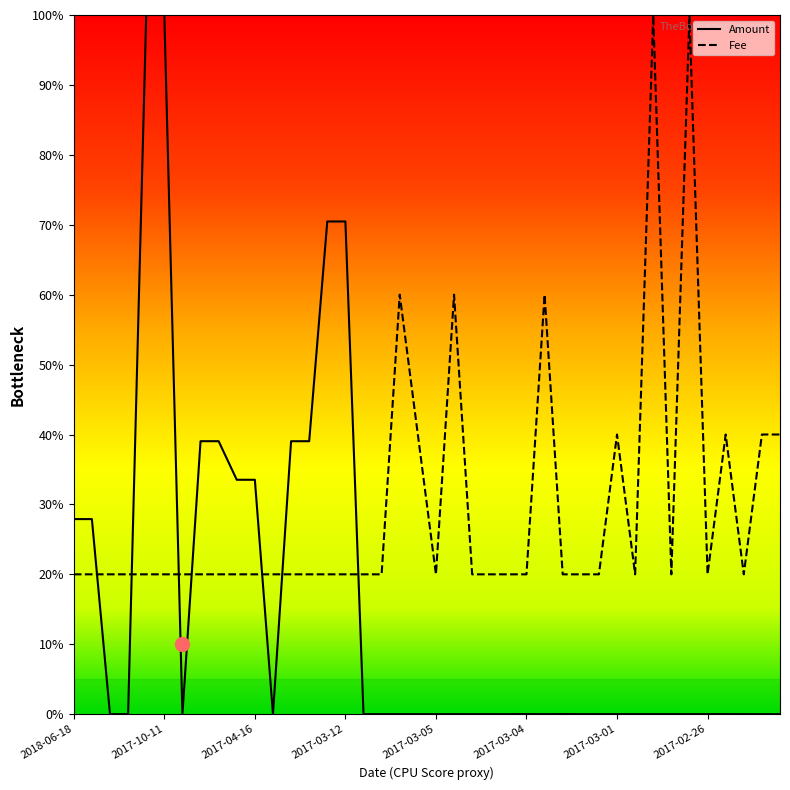

True or false: Amount and Fee cross at least once.

True